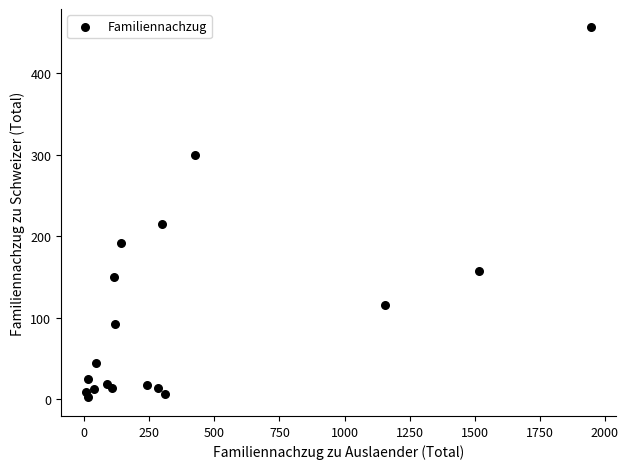

What is the range of Y values (max minus min)?

454